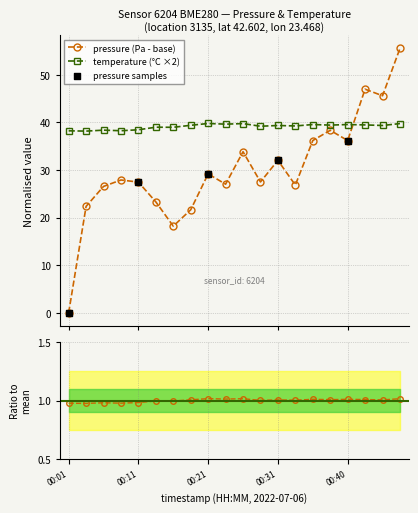

Which series has the widest spread of Y values?

pressure